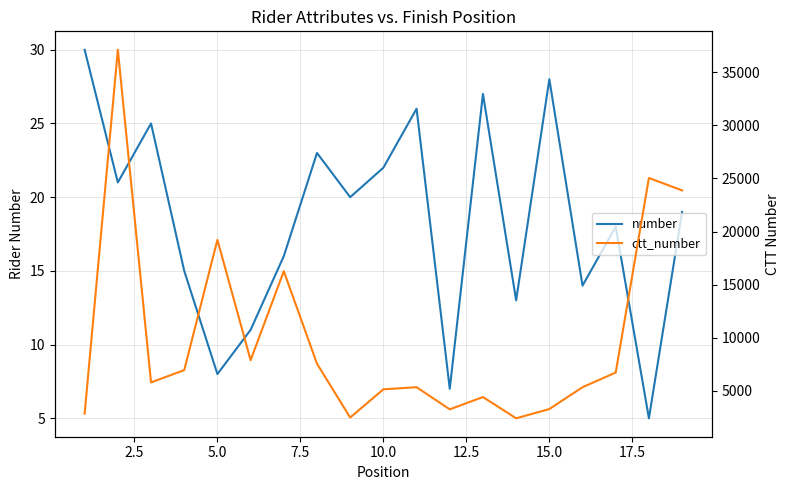

What is the maximum value shown in the chart?

37122